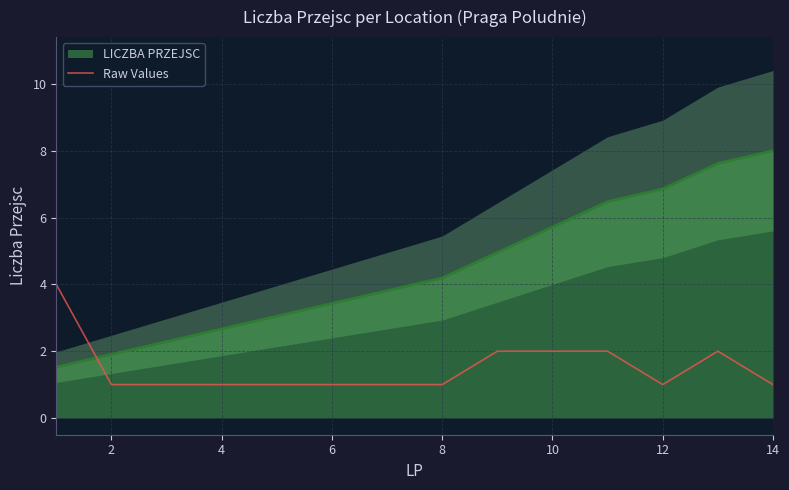

True or false: there are more than 2 points higher than both neighbors.

False